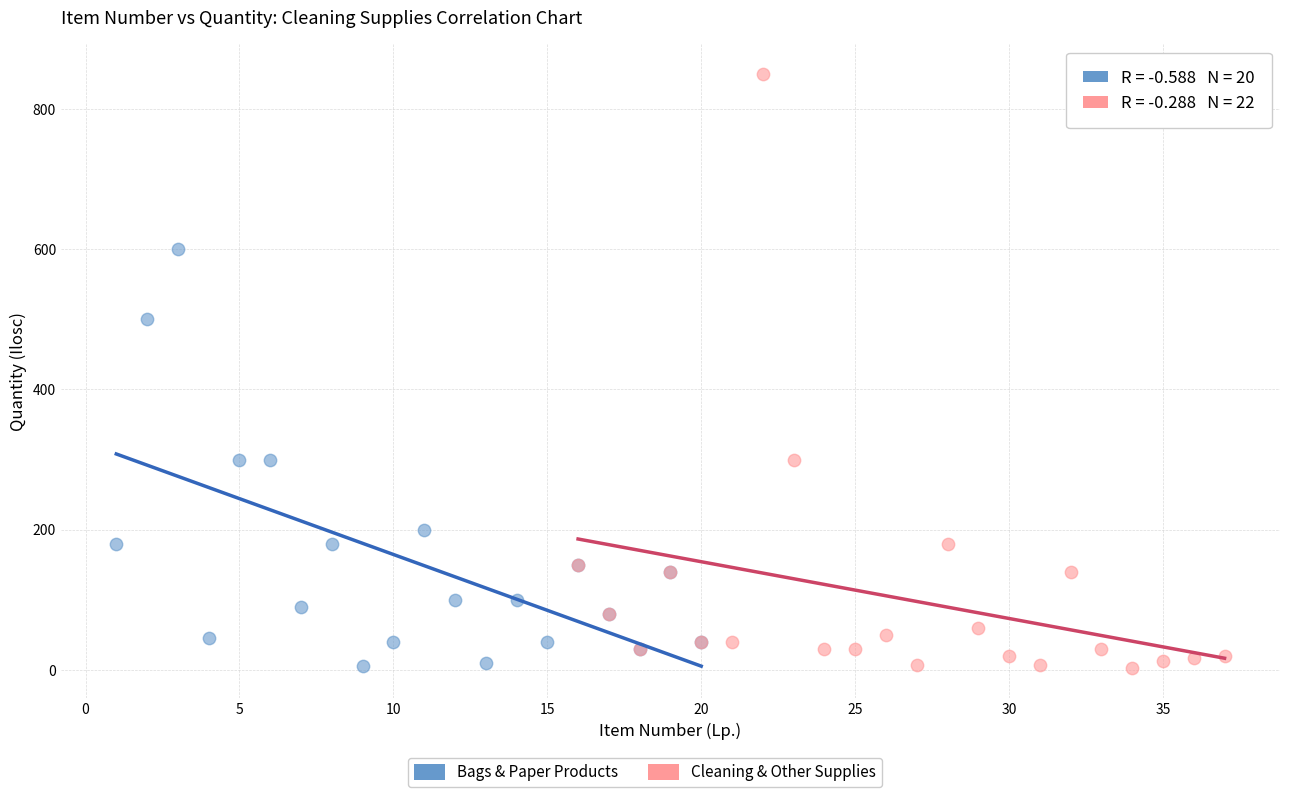

Which series has the largest Y range (max minus min)?

Cleaning & Other Supplies